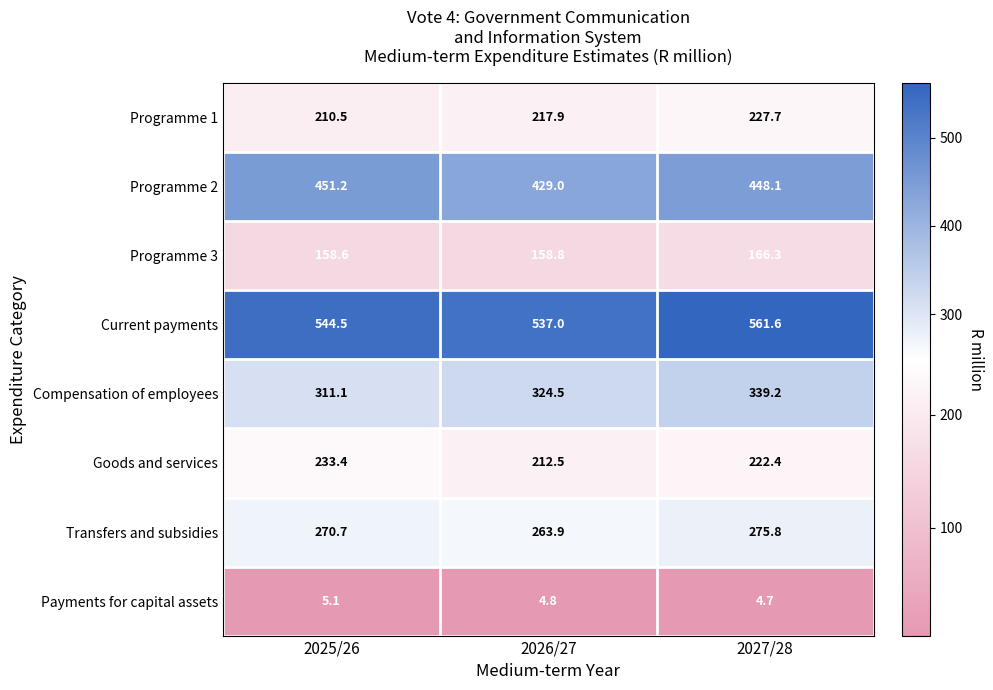

Reading left to right, what are all the values shown in this chart?

Programme 1: 210.5	217.9	227.7
Programme 2: 451.2	429.0	448.1
Programme 3: 158.6	158.8	166.3
Current payments: 544.5	537.0	561.6
Compensation of employees: 311.1	324.5	339.2
Goods and services: 233.4	212.5	222.4
Transfers and subsidies: 270.7	263.9	275.8
Payments for capital assets: 5.1	4.8	4.7